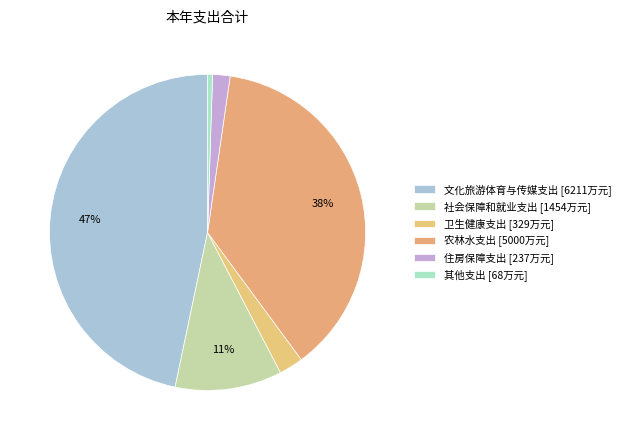

Approximately how many times larger is the value at 文化旅游体育与传媒支出 compared to 住房保障支出?

26.2